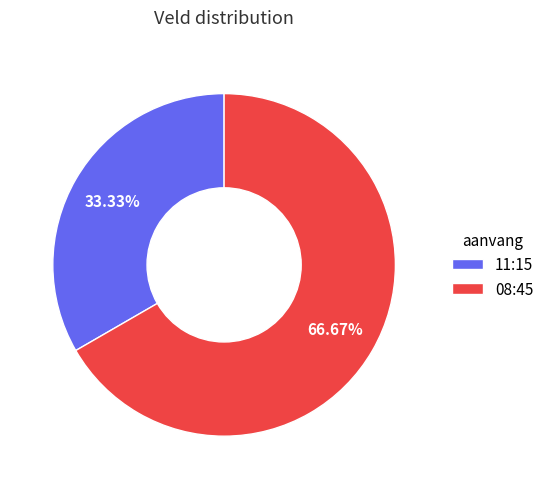

What is the ratio of the value at 08:45 to the value at 11:15?

2.0